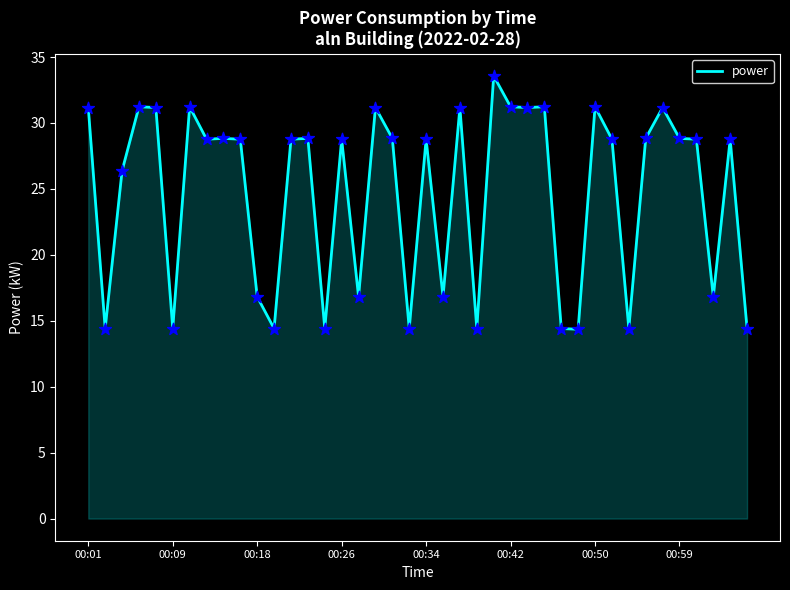

What is the minimum value shown in the chart?

14.4